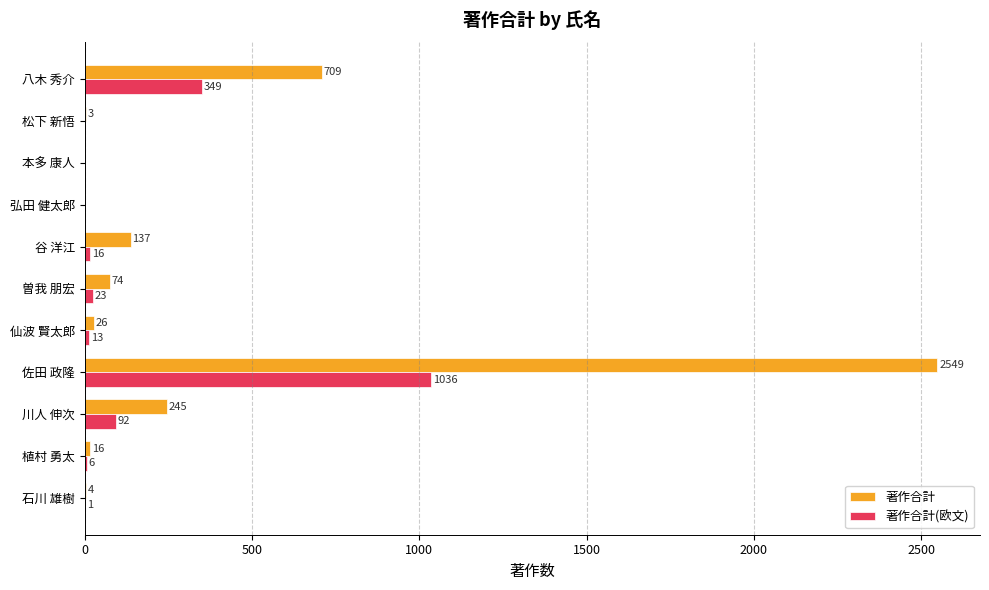

What is the average value of the 著作合計(欧文) series?

140